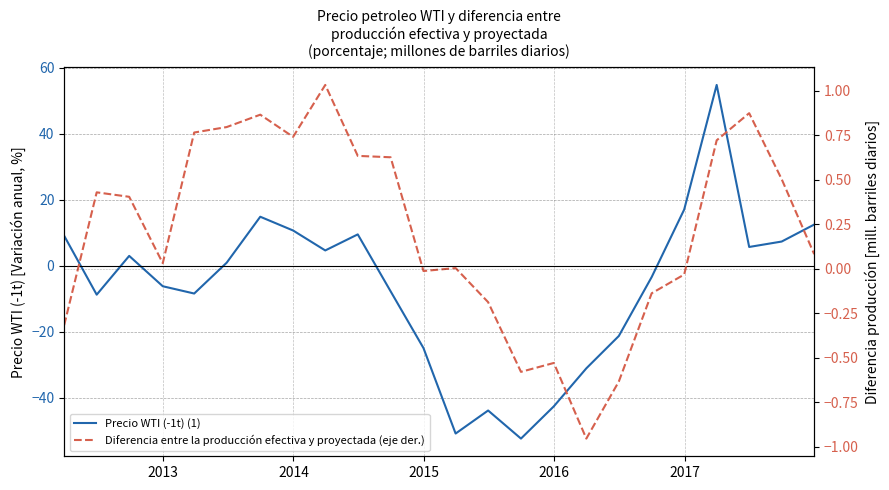

What are all the series names shown in the legend?

Precio WTI (-1t) (1), Diferencia entre la producción efectiva y proyectada (eje der.)